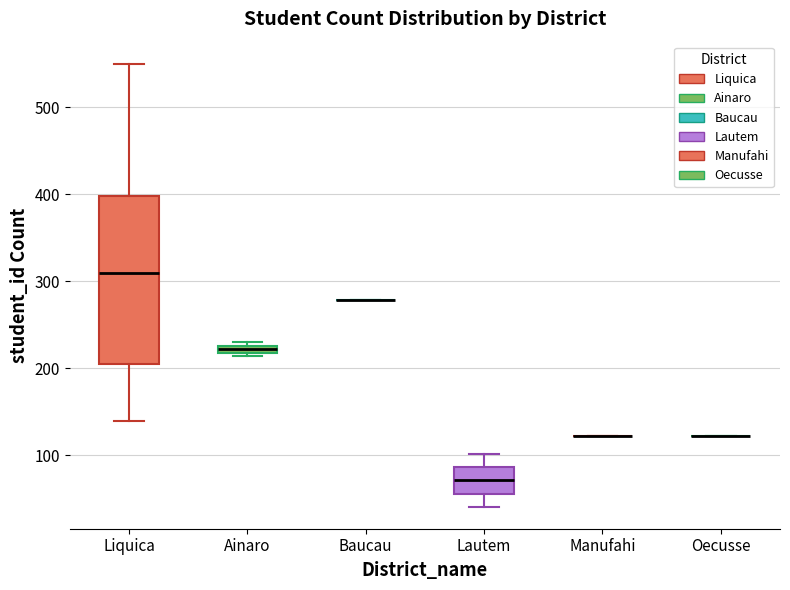

Where is the lower edge of the box for Liquica on the y-axis? The values are not printed on the chart, so give them approximately, as read against the axis.

210